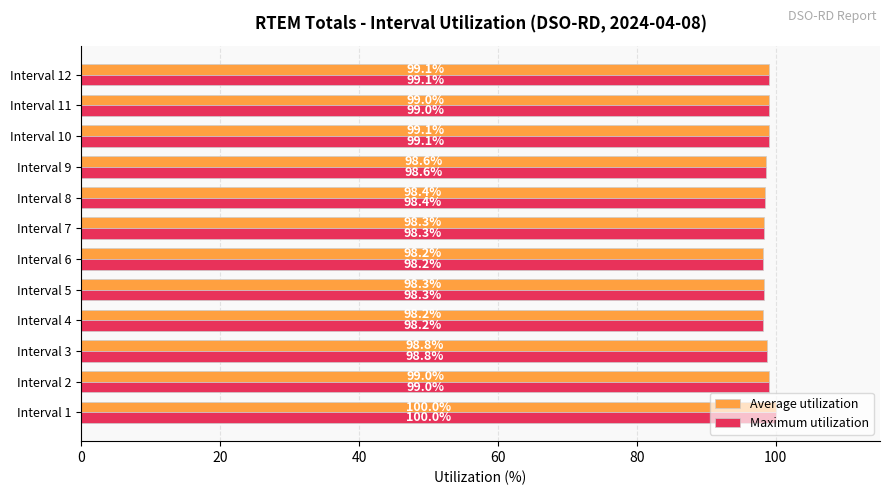

What is the difference between the second highest and minimum values in the Average utilization series?

0.9